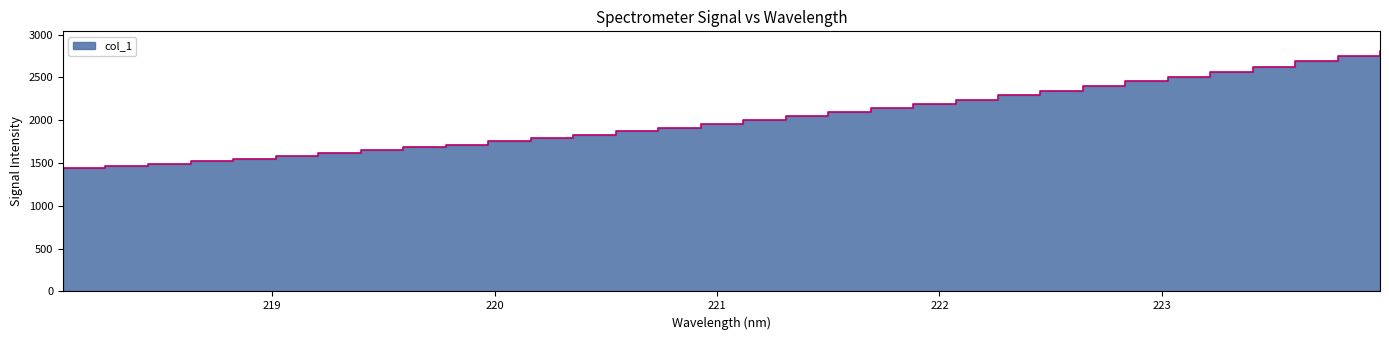

Is it true that the value at 220.5444 is 3280.6?

False